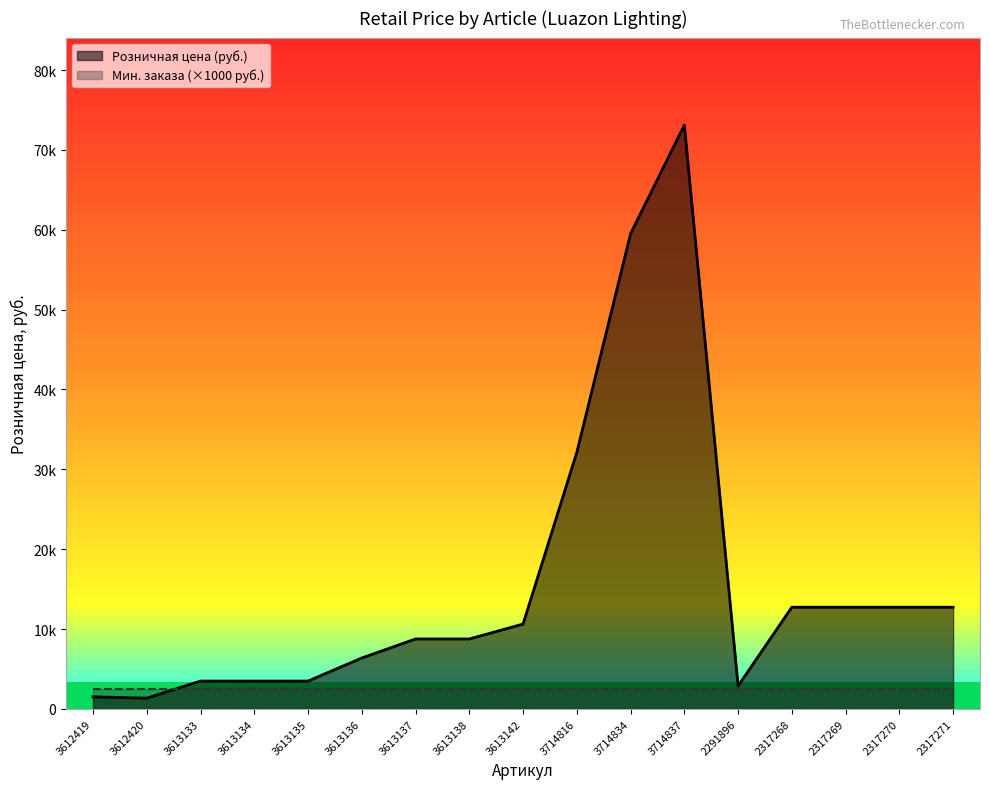

Reading left to right, what are all the values shown in this chart?

3612419=1513	3612420=1343	3613133=3485	3613134=3485	3613135=3485	3613136=6375	3613137=8755	3613138=8755	3613142=10625	3714816=32130	3714834=59500	3714837=73100	2291896=2873	2317268=12733	2317269=12733	2317270=12733	2317271=12733